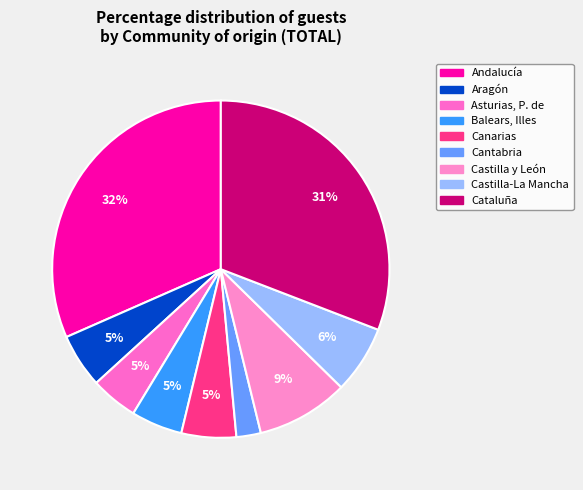

How many slices are in this pie chart?

9